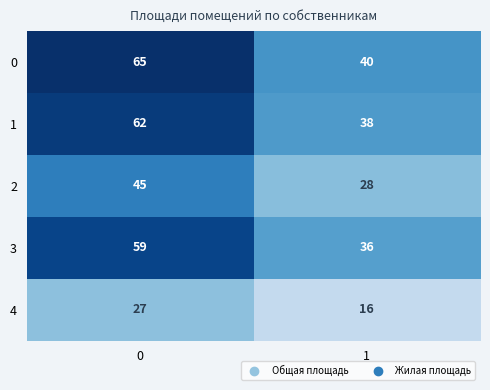

What is the approximate value of 2 at 1, to the nearest 10?

30